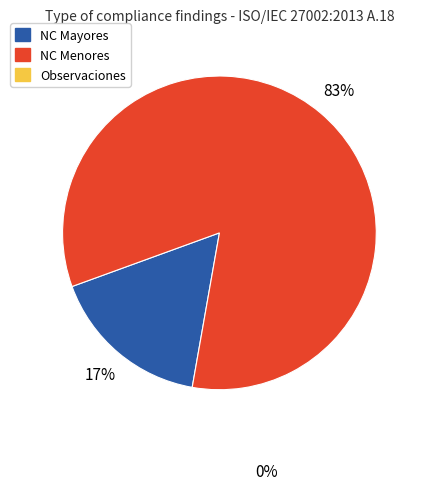

Is there any slice that represents more than half of the pie?

Yes